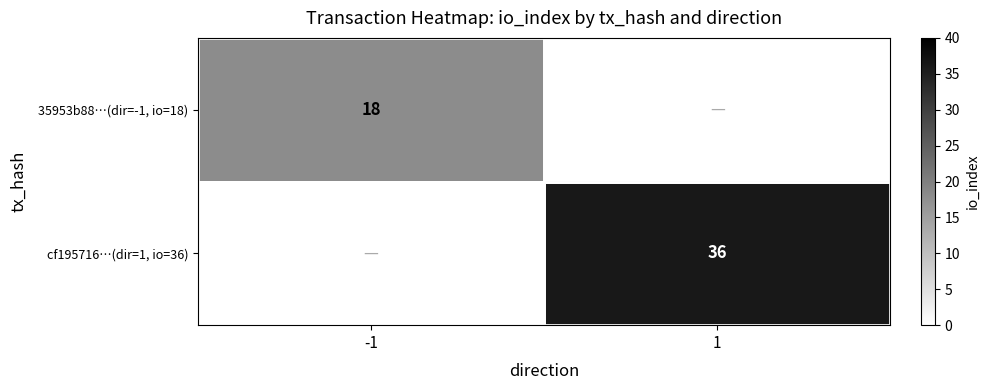

What is the maximum value shown in the chart?

36.0